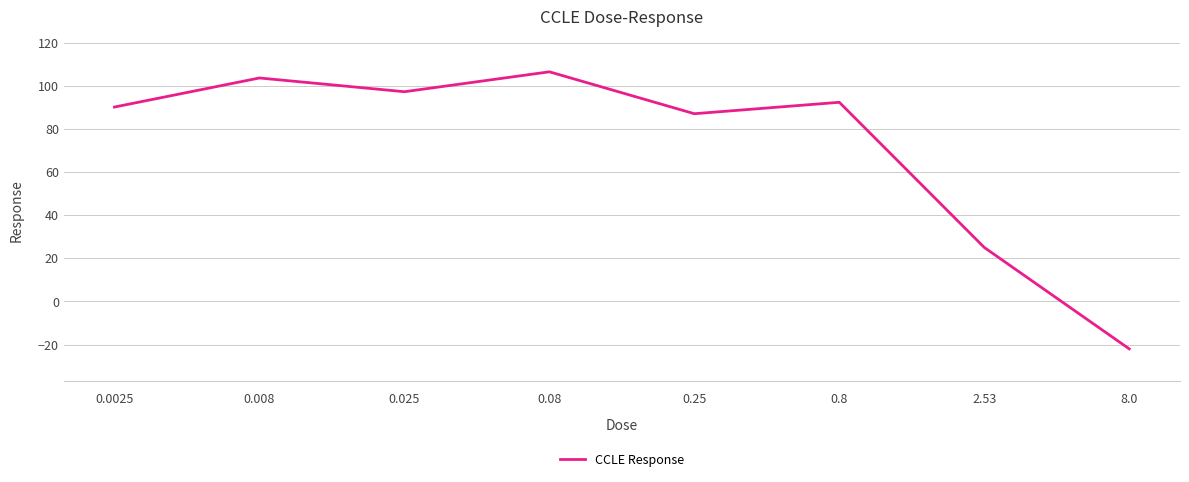

List the labels in order of value, smallest first.

8.0, 2.53, 0.25, 0.0025, 0.8, 0.025, 0.008, 0.08